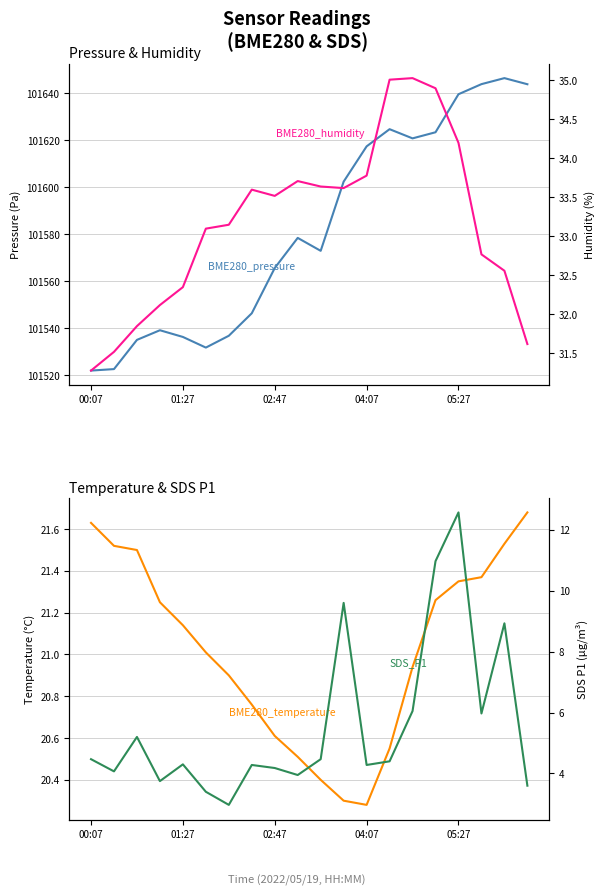

How many distinct data groups are displayed?

4